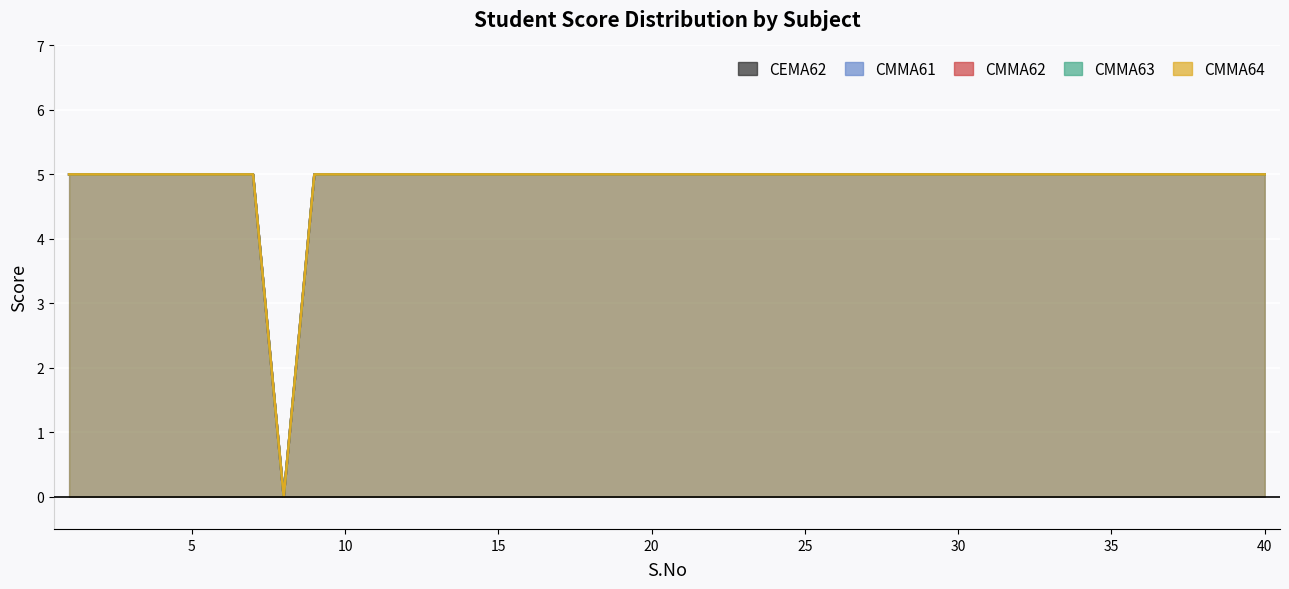

How many values in the CEMA62 series are below 5?

1